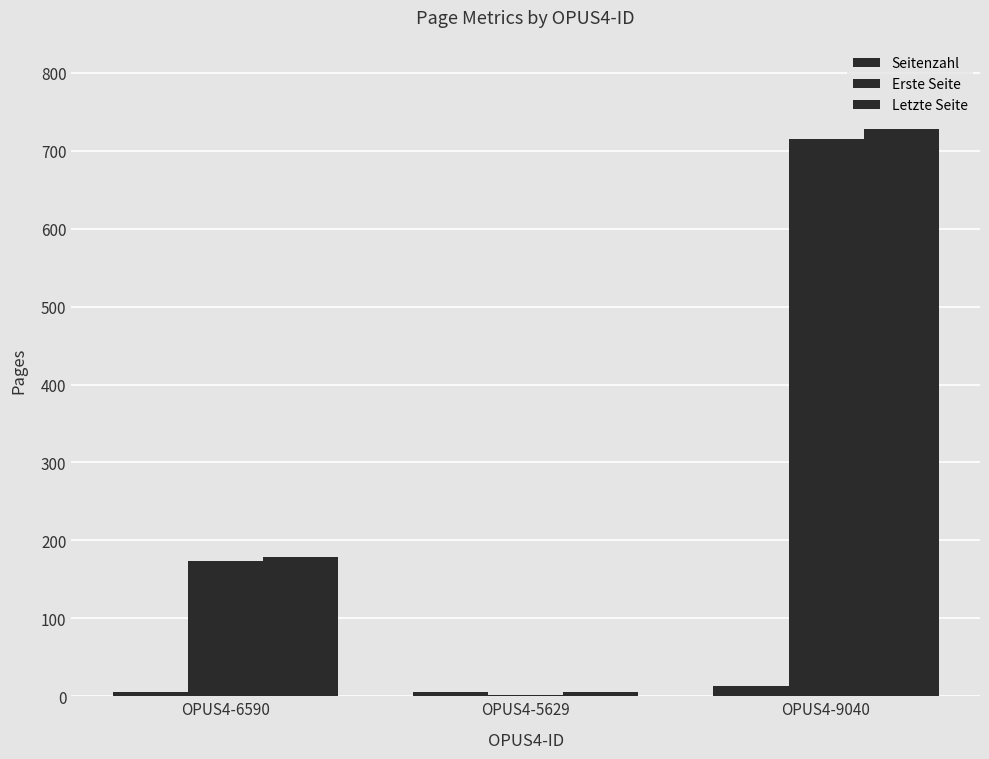

Reading left to right, list all the values displayed in this chart.

Seitenzahl: OPUS4-6590=5	OPUS4-5629=5	OPUS4-9040=13
Erste Seite: OPUS4-6590=174	OPUS4-5629=1	OPUS4-9040=715
Letzte Seite: OPUS4-6590=179	OPUS4-5629=6	OPUS4-9040=728